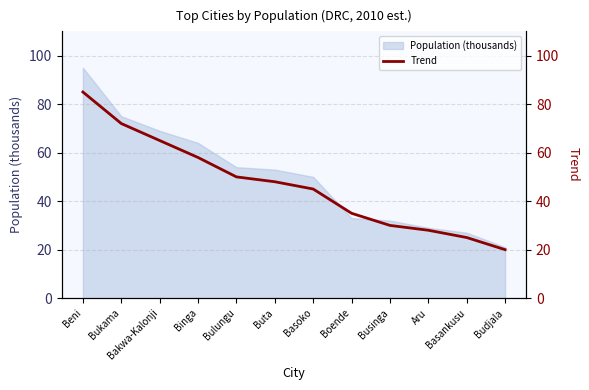

How many data points are less than 48?

6